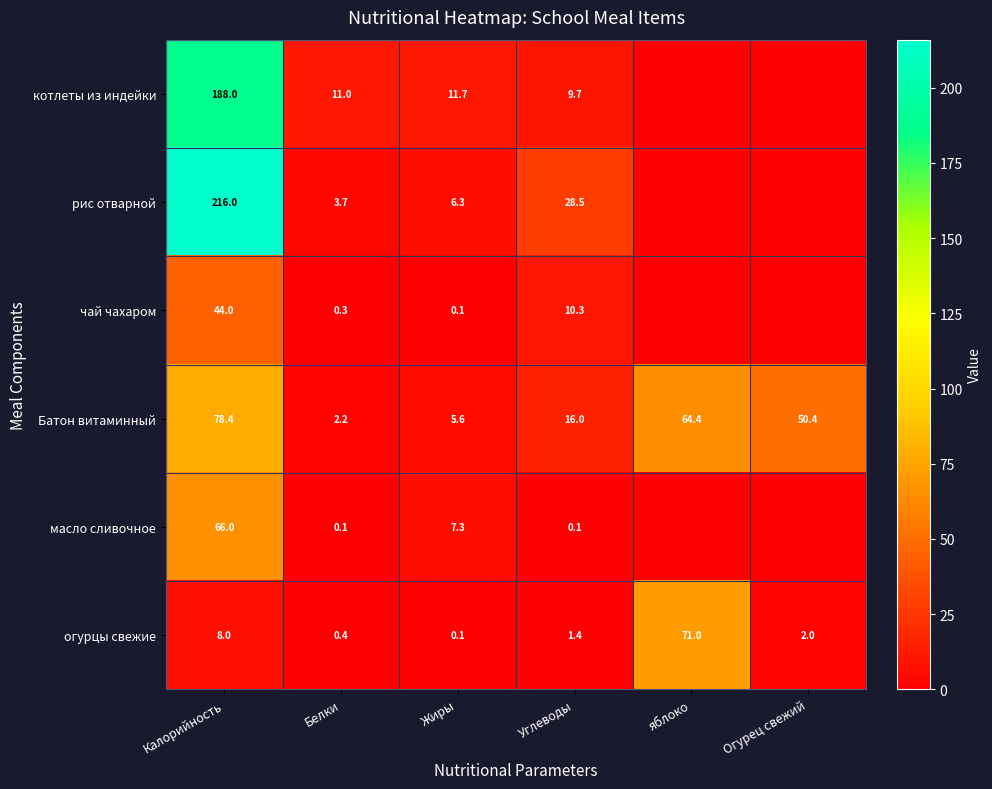

At which label does огурцы свежие reach its peak?

яблоко